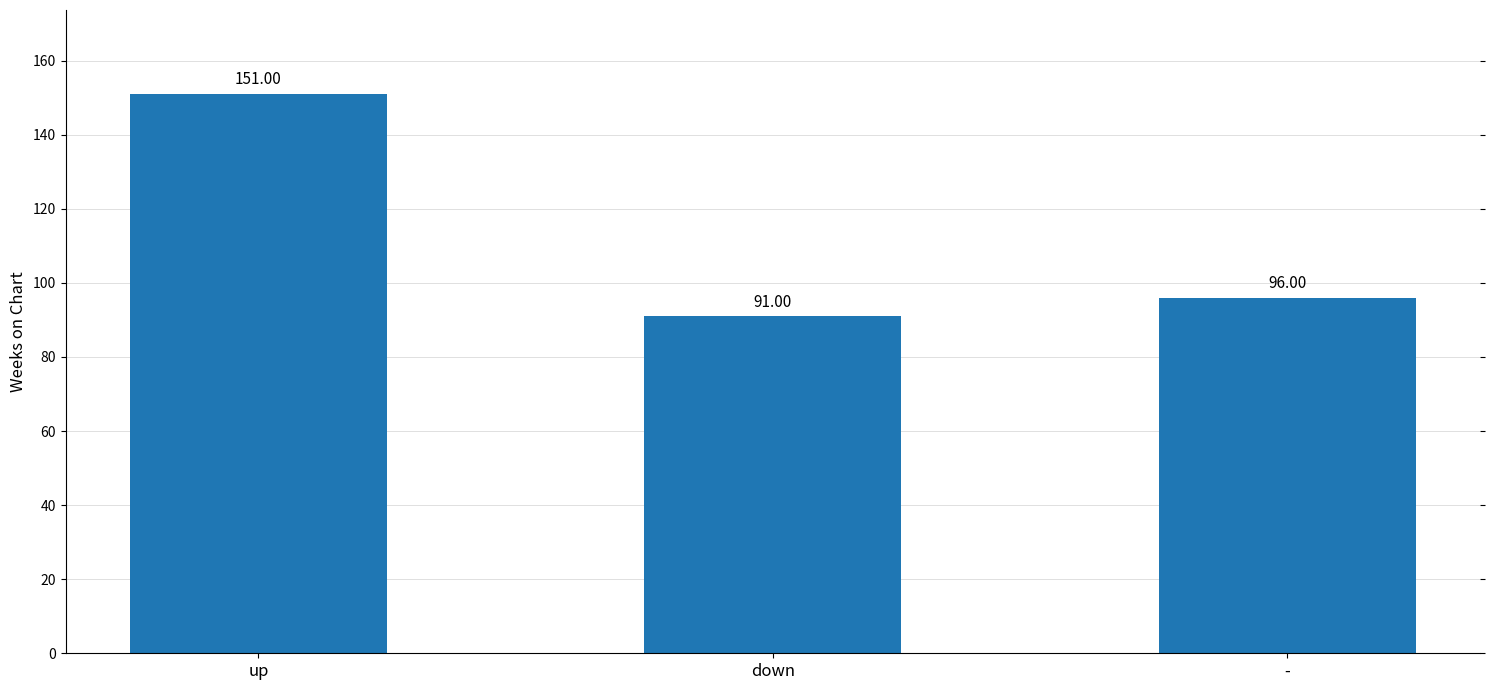

Reading left to right, list all the values displayed in this chart.

151	91	96